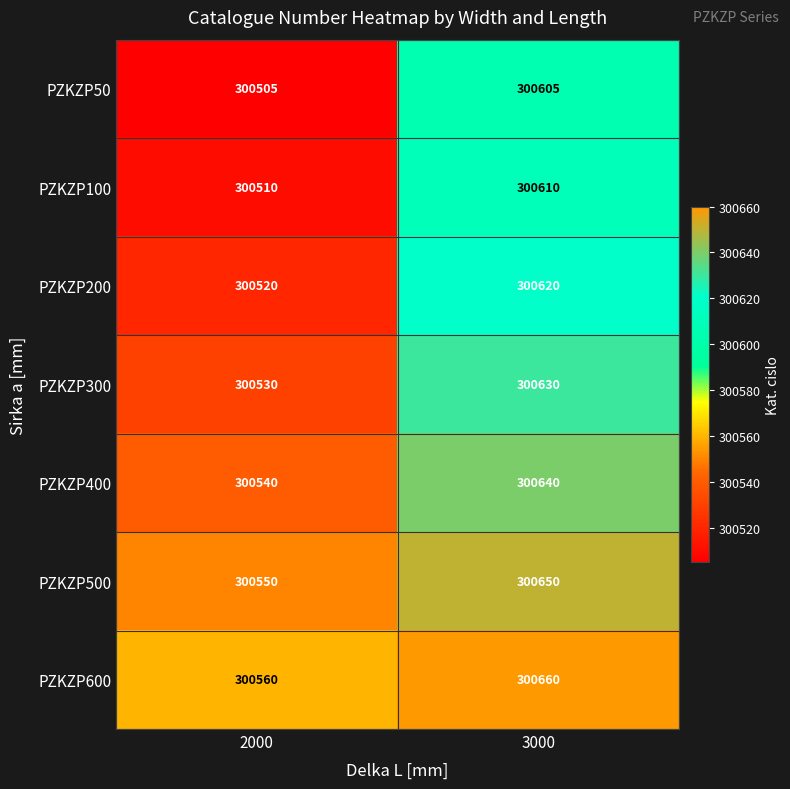

Rank the series by their maximum value, from highest to lowest.

PZKZP600, PZKZP500, PZKZP400, PZKZP300, PZKZP200, PZKZP100, PZKZP50